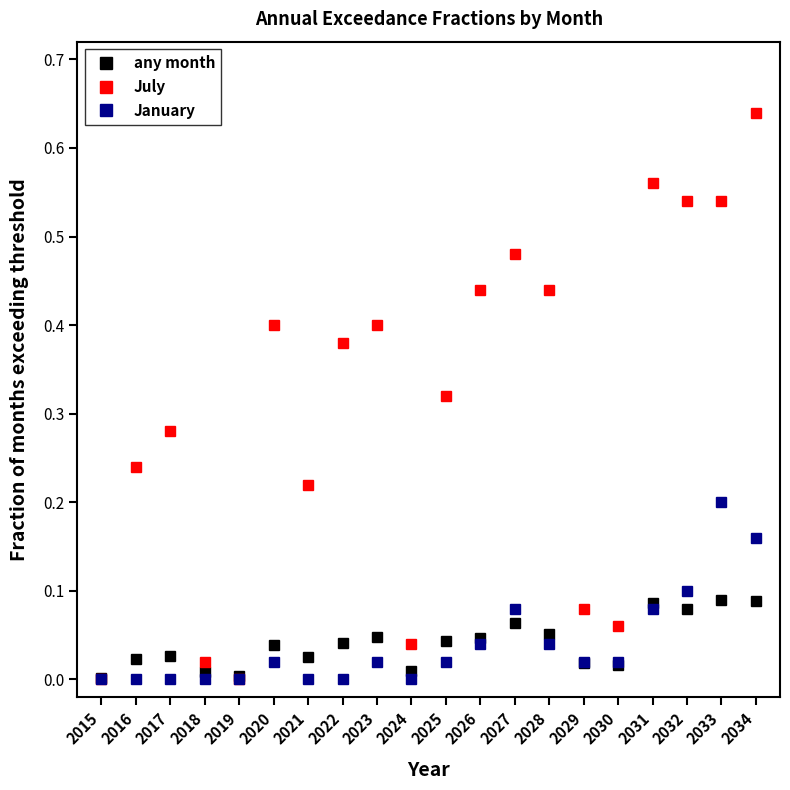

True or false: July has more than 1 interior local peaks.

True